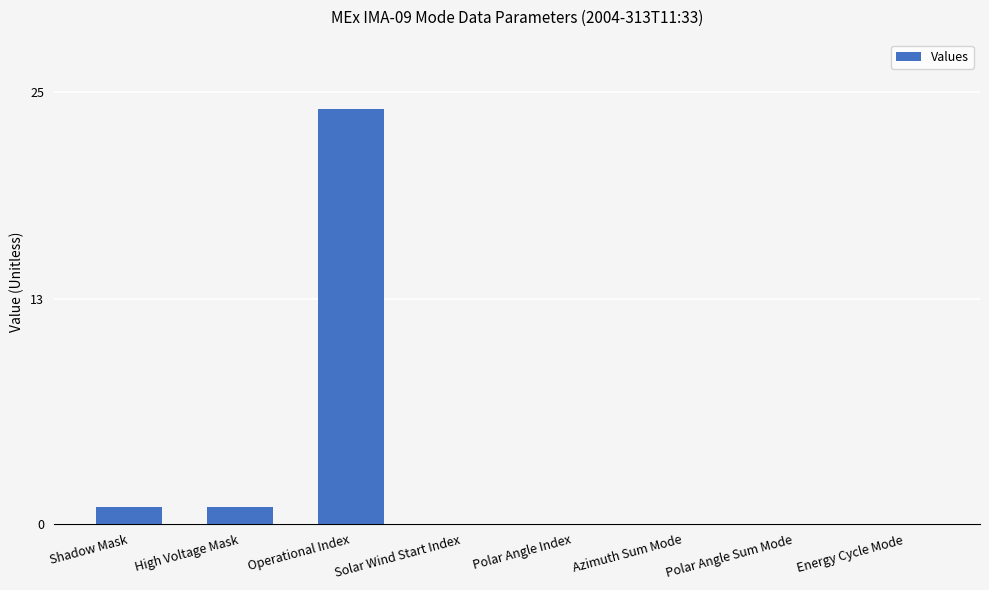

What is the sum of all values?

26